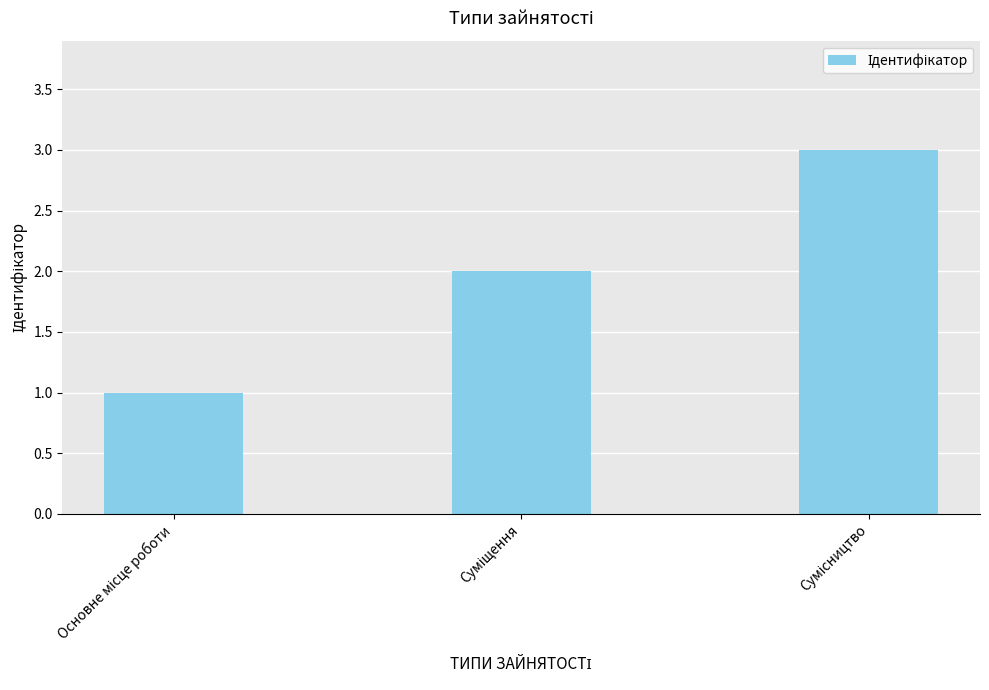

Reading left to right, extract all data points from this chart.

1	2	3